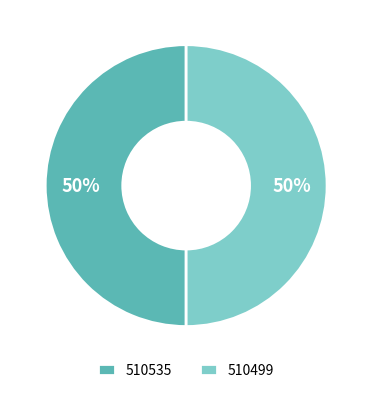

What is the ratio of the value at 510499 to the value at 510535?

1.0